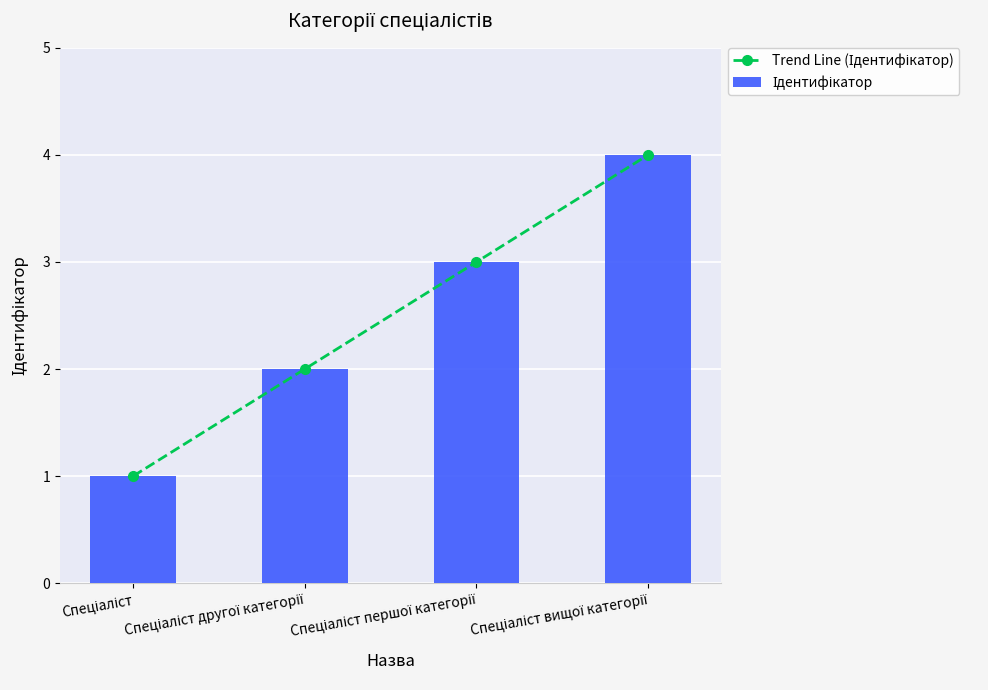

How many data points does each series have?

4